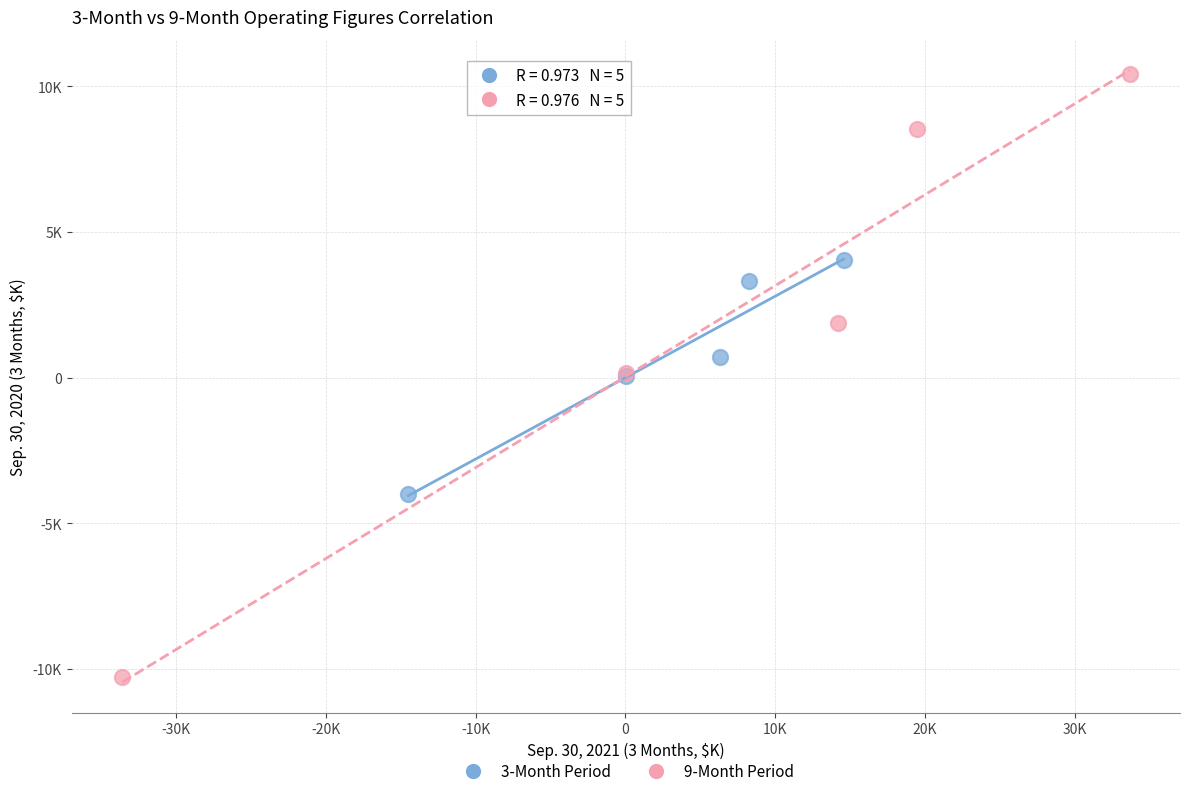

What are all the series names shown in the legend?

3-Month Period, 9-Month Period